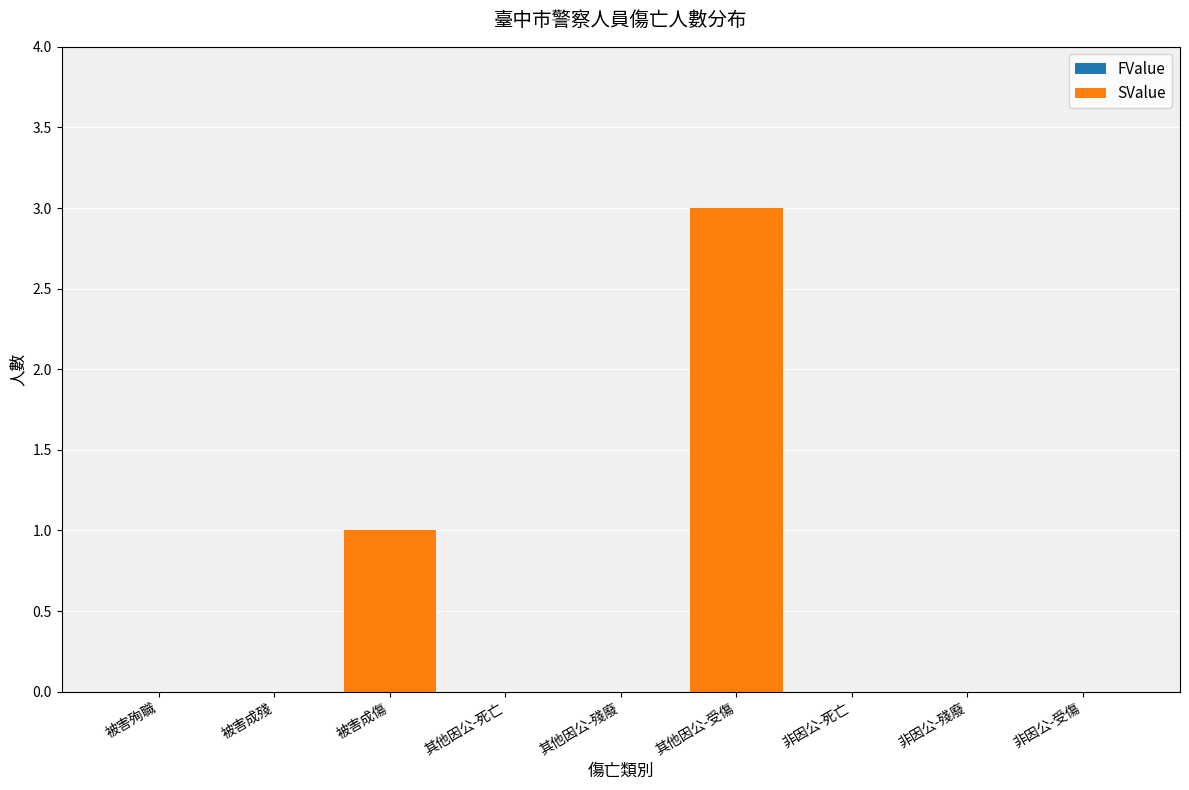

Which label corresponds to the largest value in the chart?

其他因公-受傷